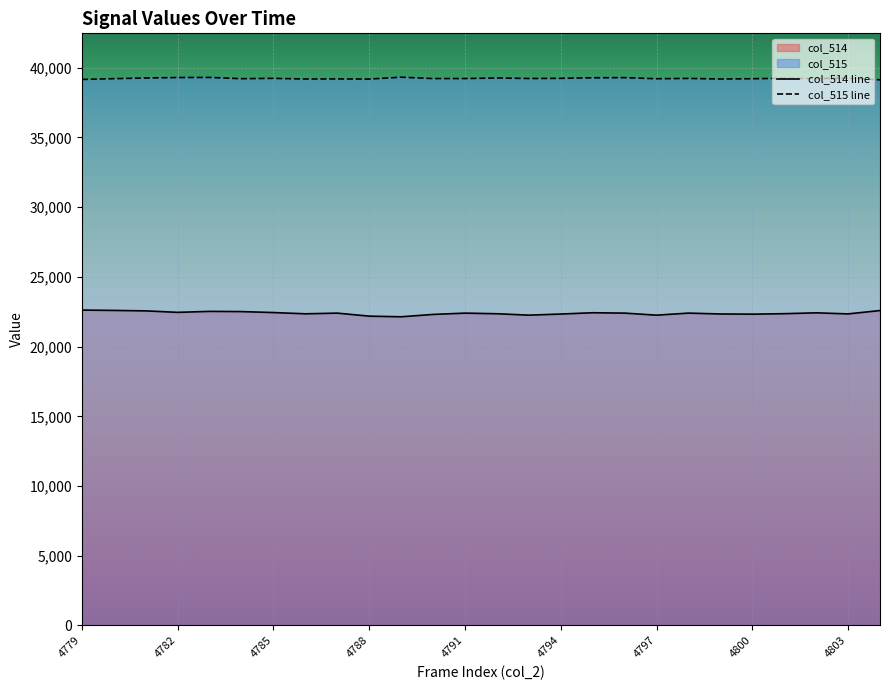

Which label corresponds to the largest value in the chart?

4789